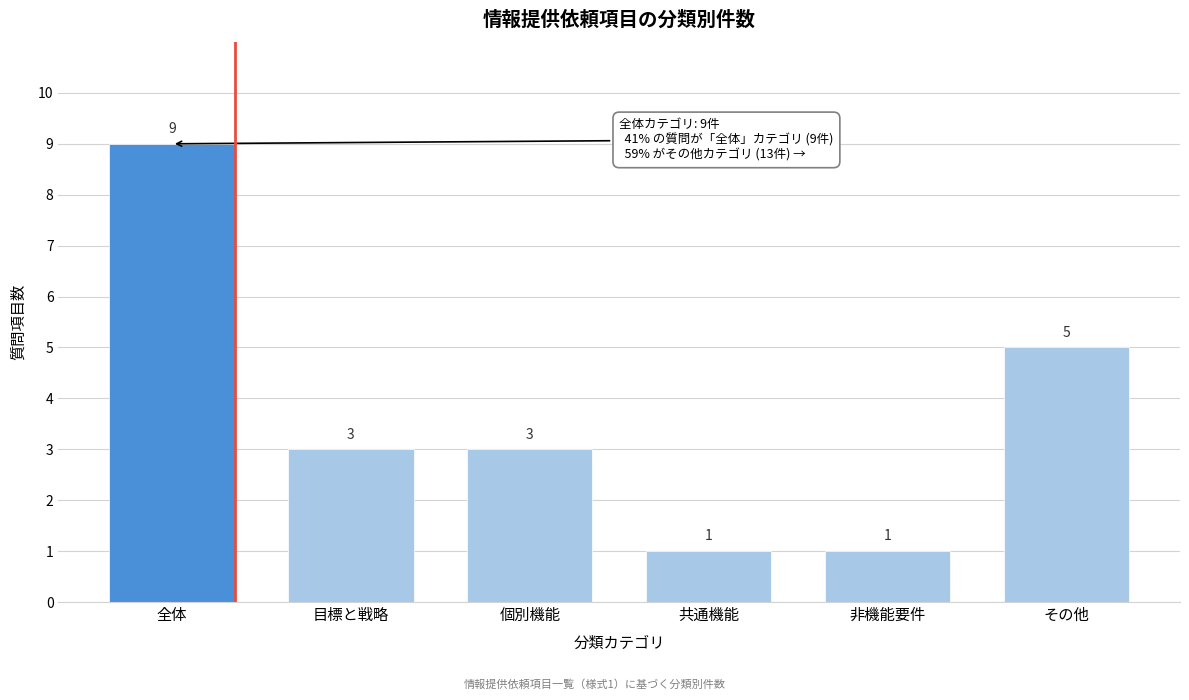

Reading right to left, transcribe all the data shown in this chart.

その他=5	非機能要件=1	共通機能=1	個別機能=3	目標と戦略=3	全体=9